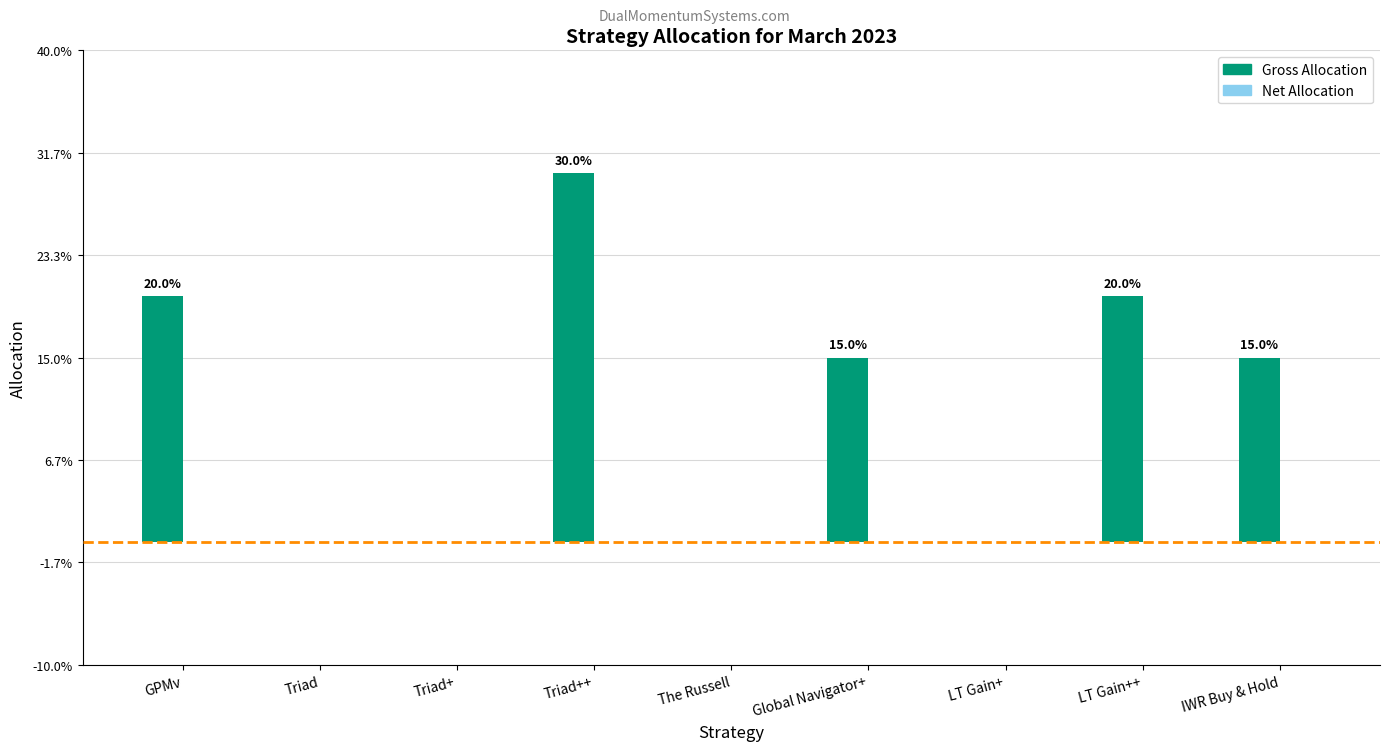

Does the chart contain any negative values?

No